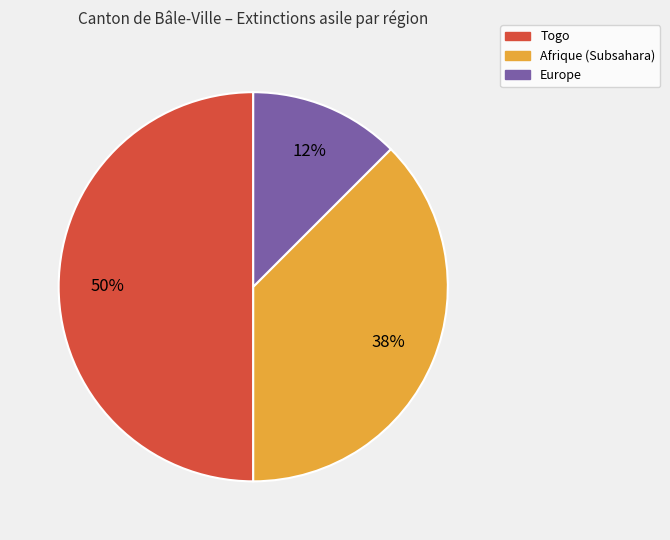

To the nearest percent, what is the average slice percentage?

33%